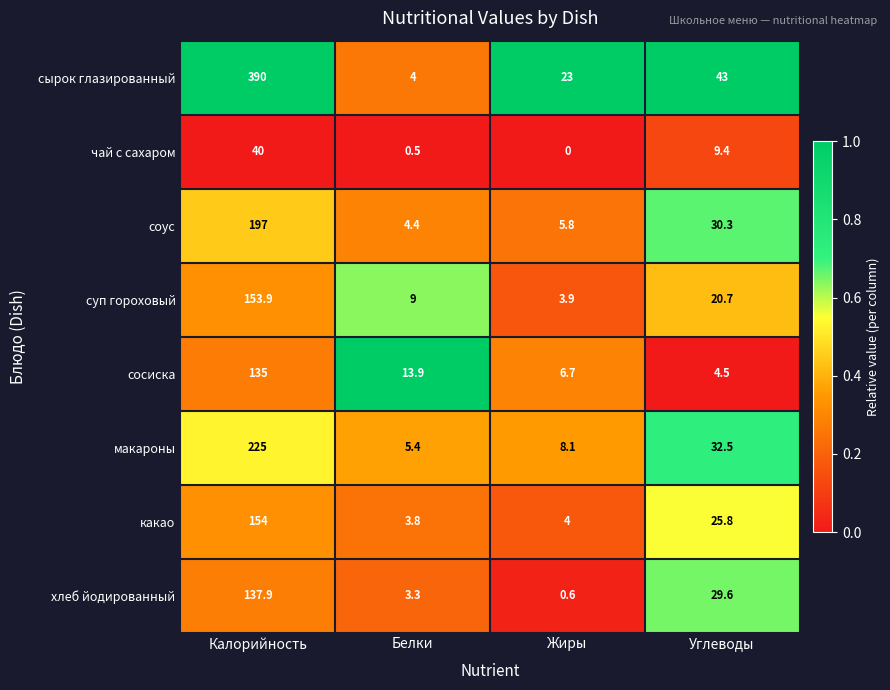

What is the difference between the макароны values at Жиры and Белки?

2.7